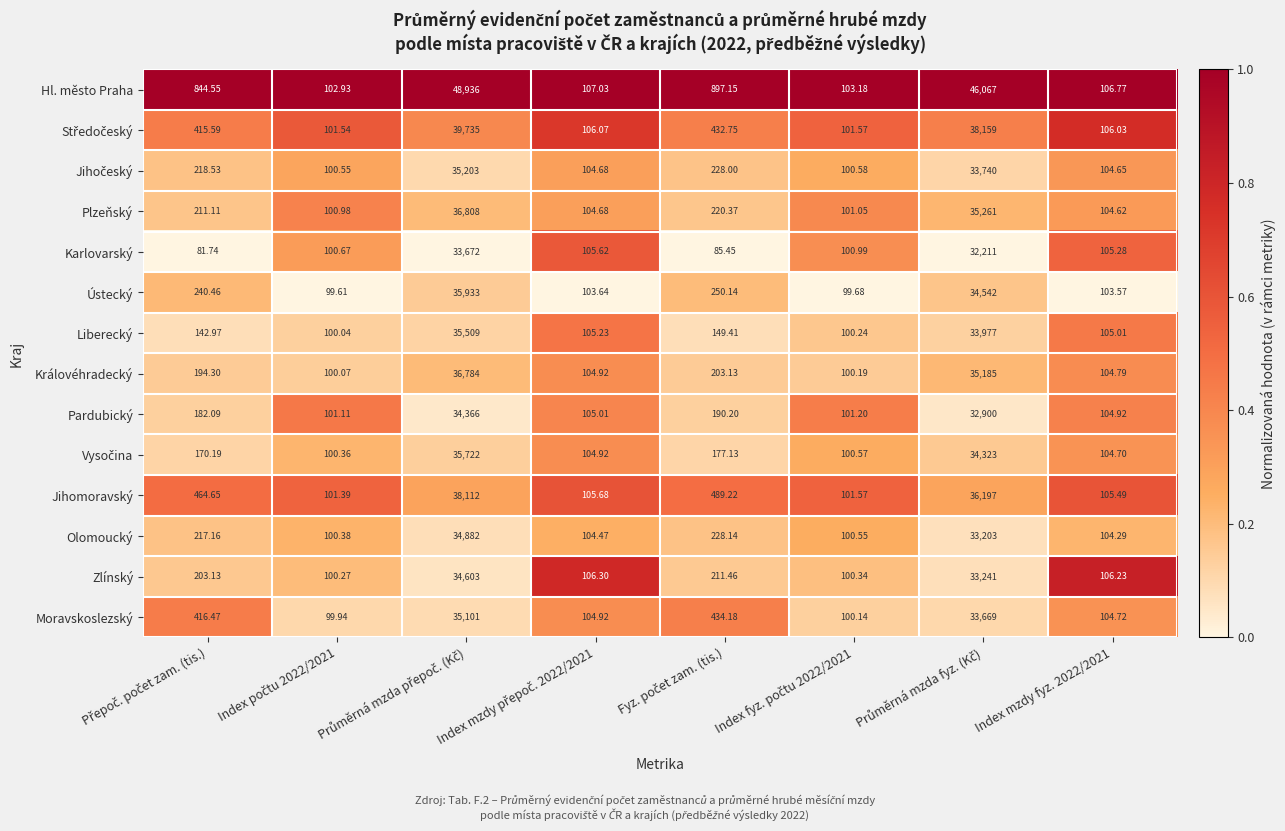

What is the maximum value shown in the chart?

48936.0